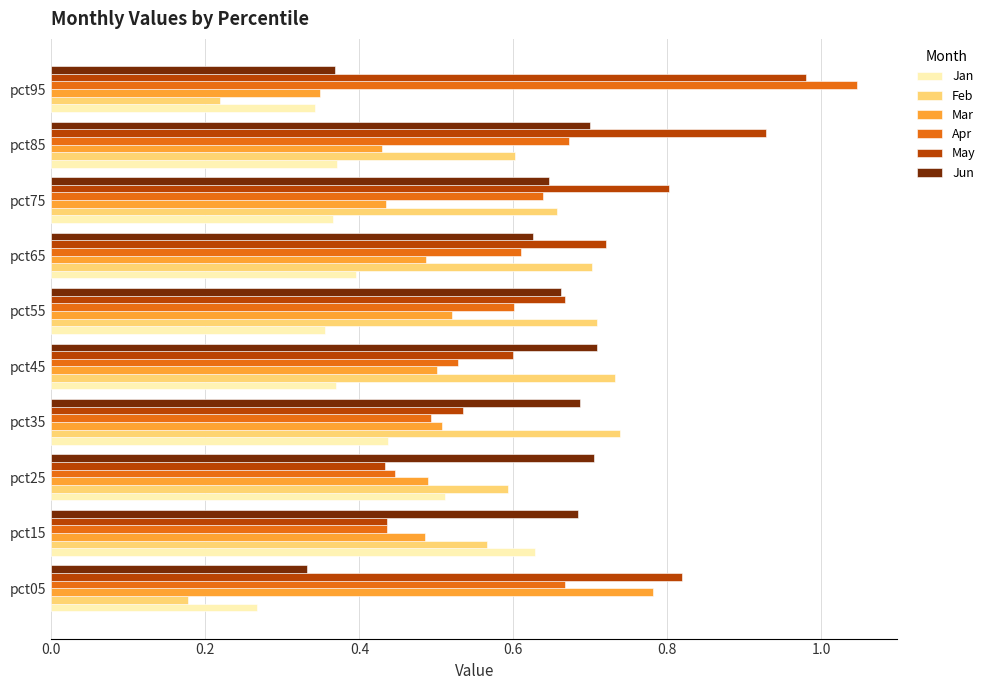

True or false: May has a value of 0.7 at pct65.

True